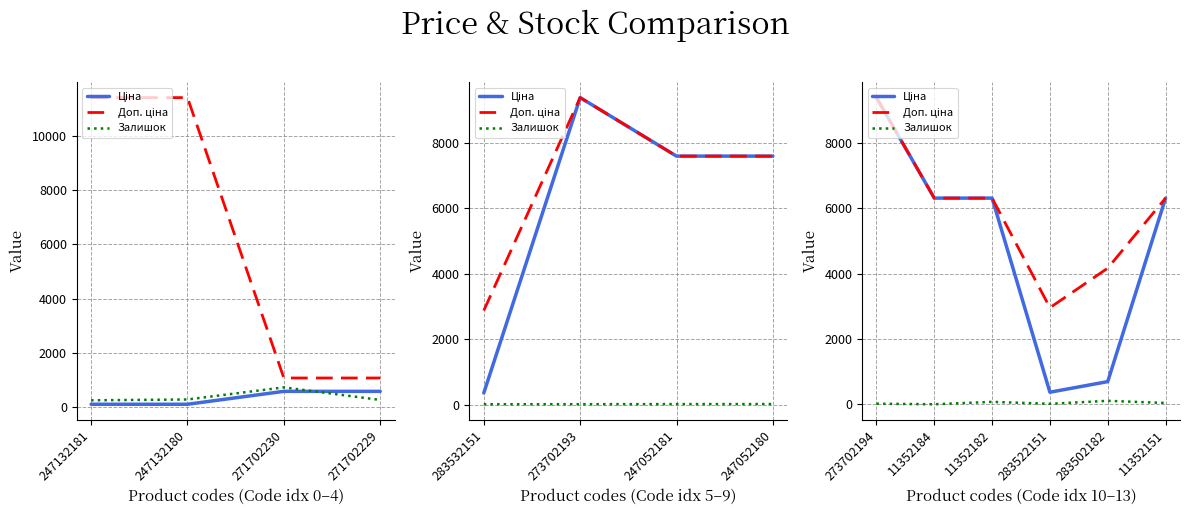

True or false: Ціна has a value of 694.3 at 283502182.

True